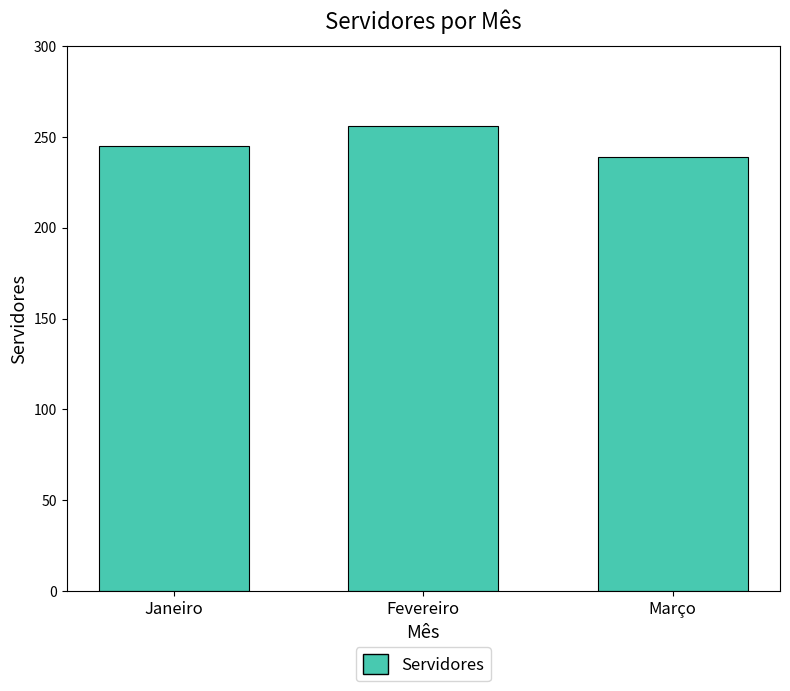

List the labels in order of value, smallest first.

Março, Janeiro, Fevereiro